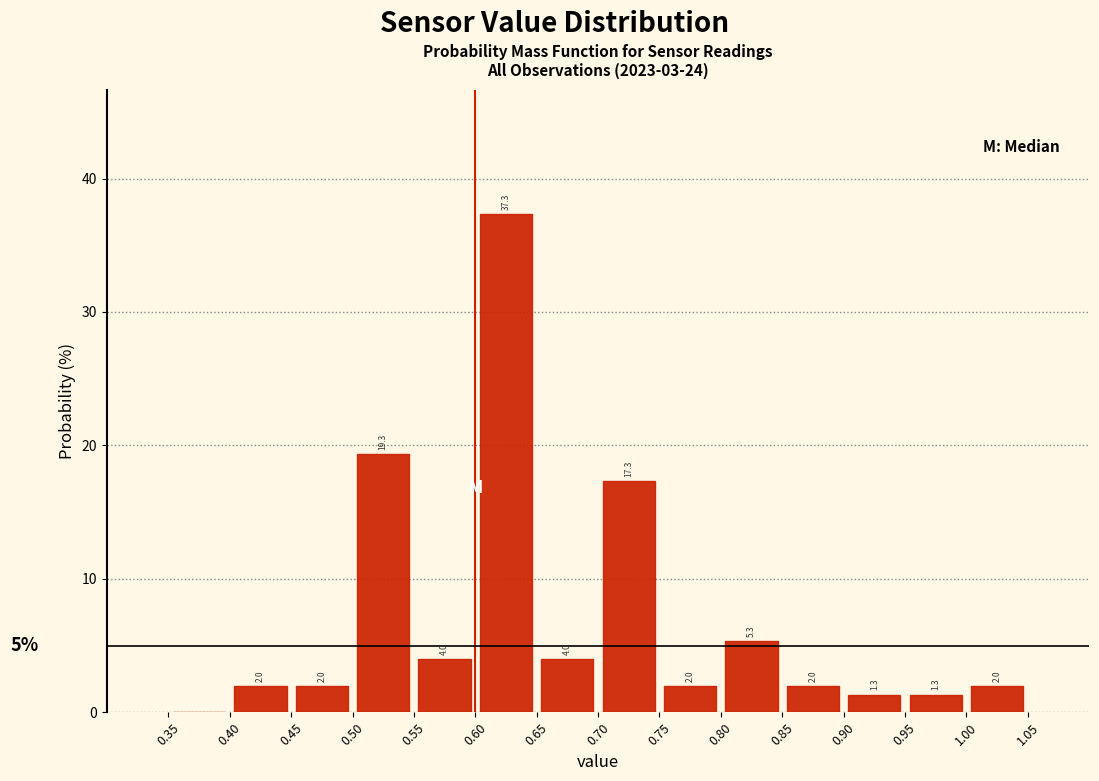

Over which range of the x-axis is the bar tallest?

0.60 to 0.65